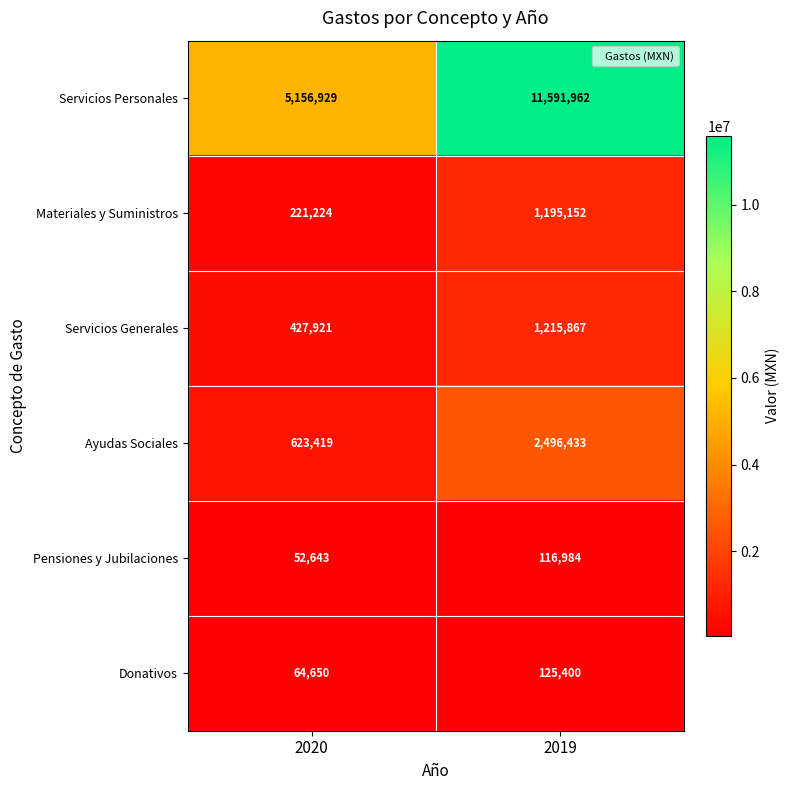

Rank the series by their maximum value, from highest to lowest.

Servicios Personales, Ayudas Sociales, Servicios Generales, Materiales y Suministros, Donativos, Pensiones y Jubilaciones